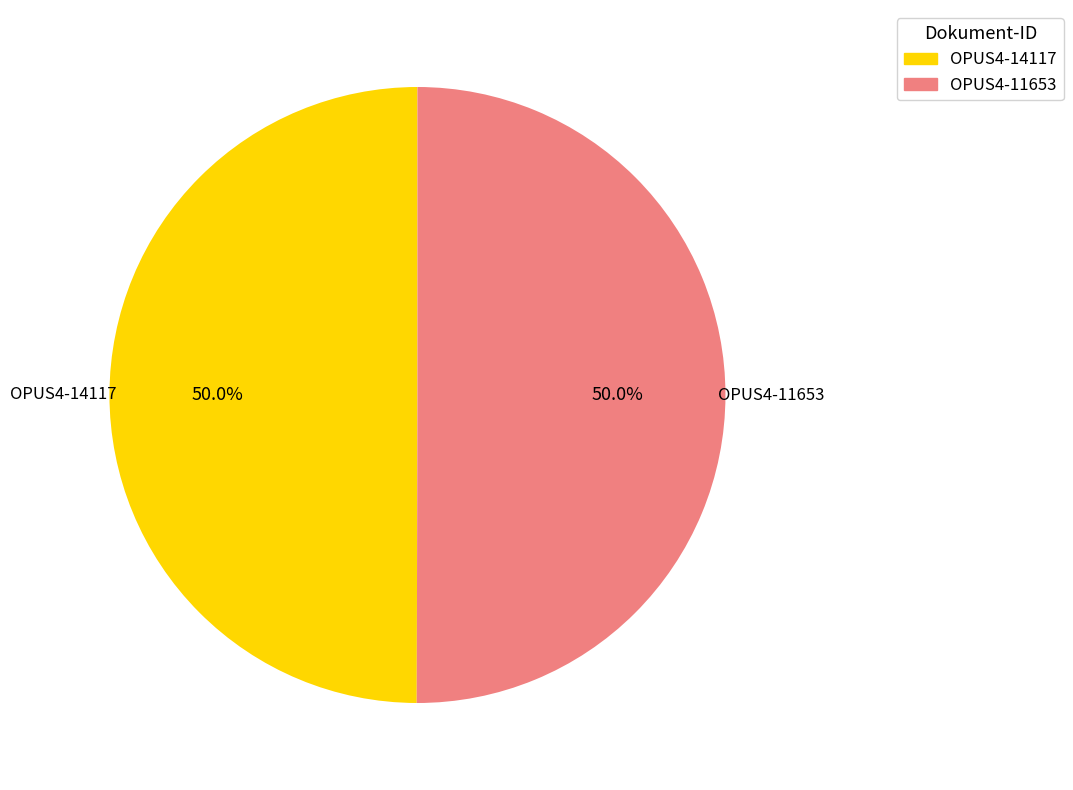

What is the total percentage of OPUS4-11653 and OPUS4-14117?

100.0%